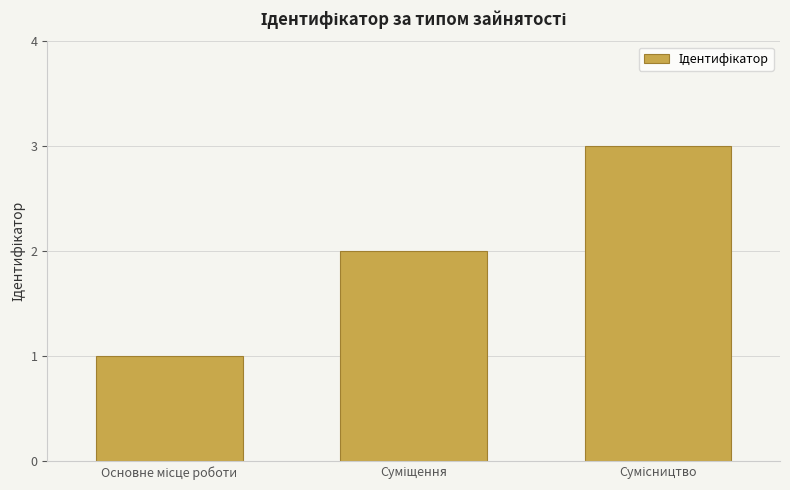

How many bars are there in total?

3